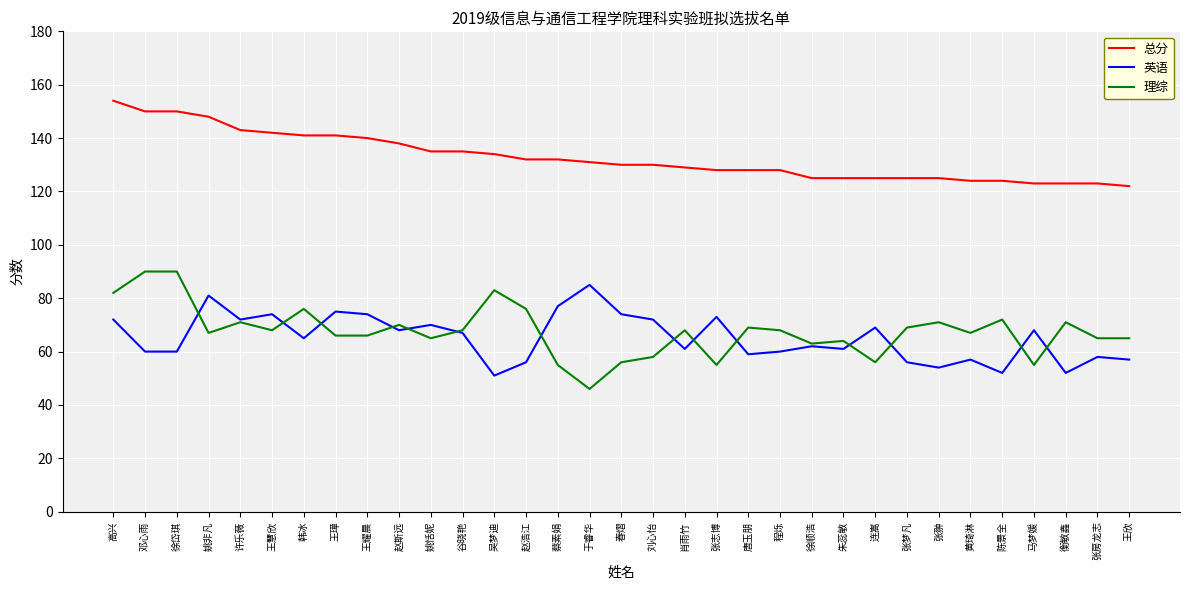

At which label does 英语 reach its peak?

于睿华